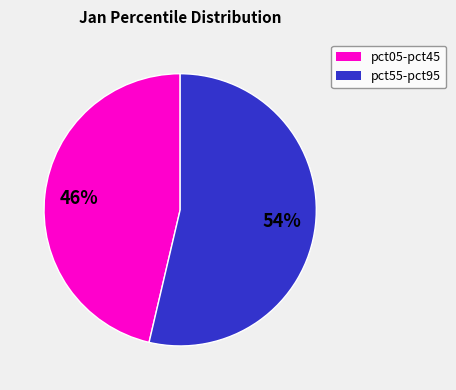

Is there any slice that represents more than half of the pie?

Yes